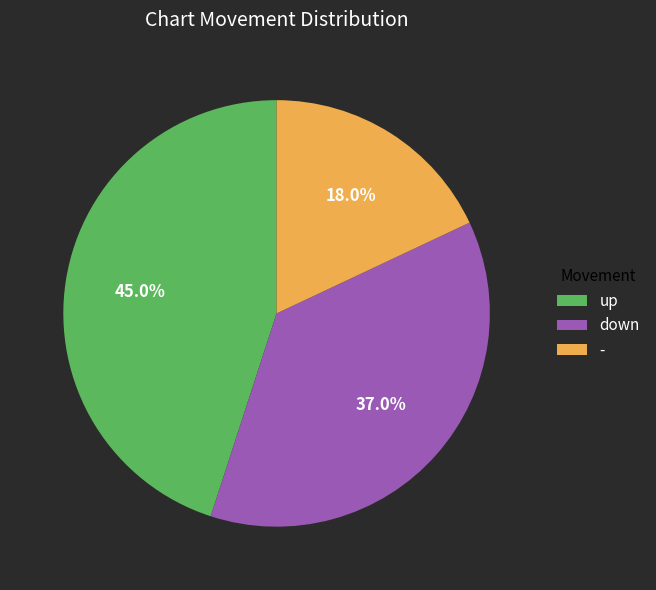

Is up the majority of the pie?

No